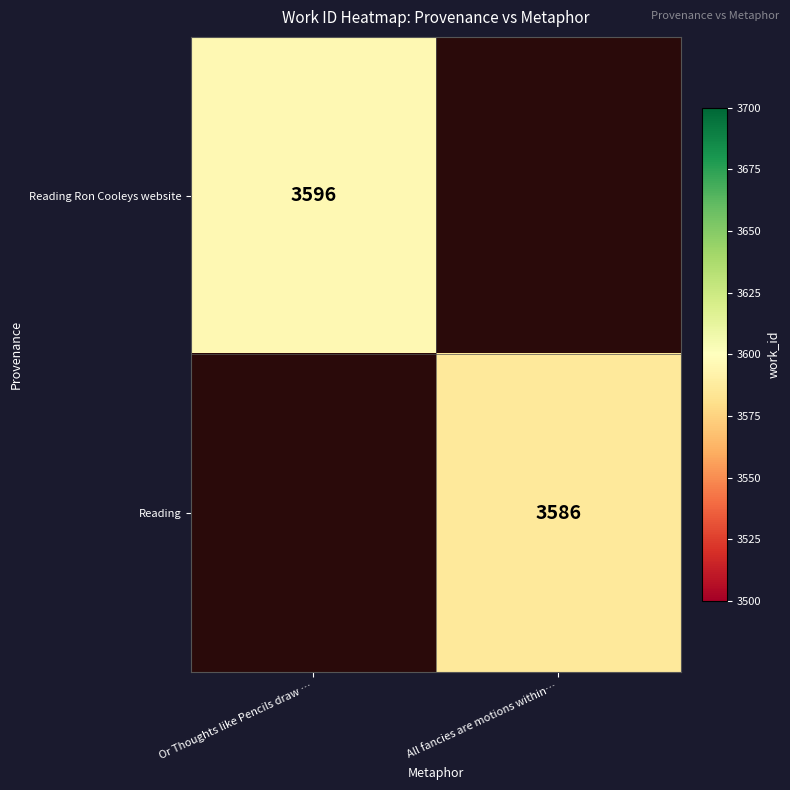

True or false: Reading Ron Cooleys website has a value of 6252 at Or Thoughts like Pencils draw ….

False